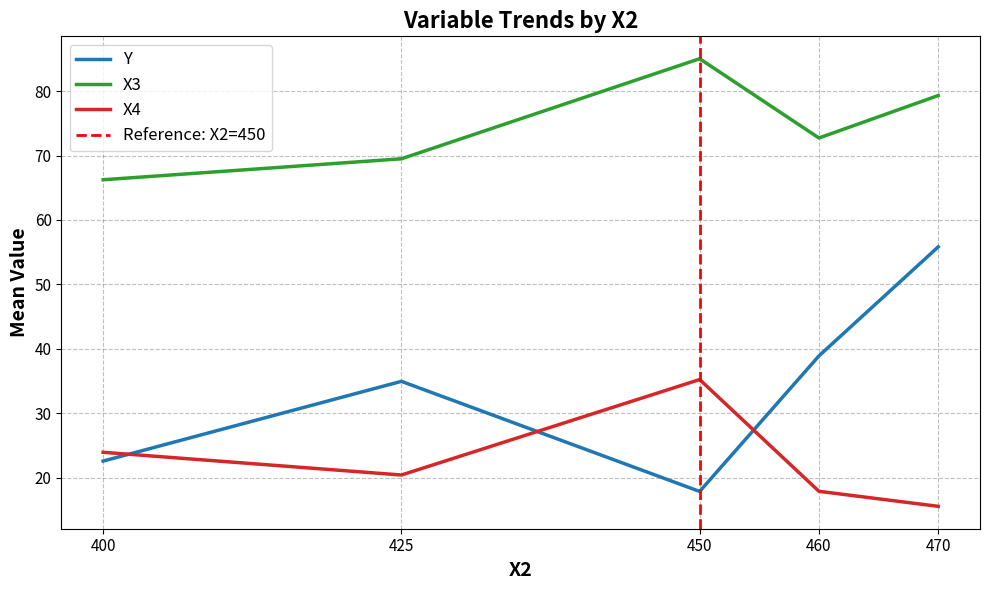

List the labels in order of X4 value, largest first.

450, 400, 425, 460, 470